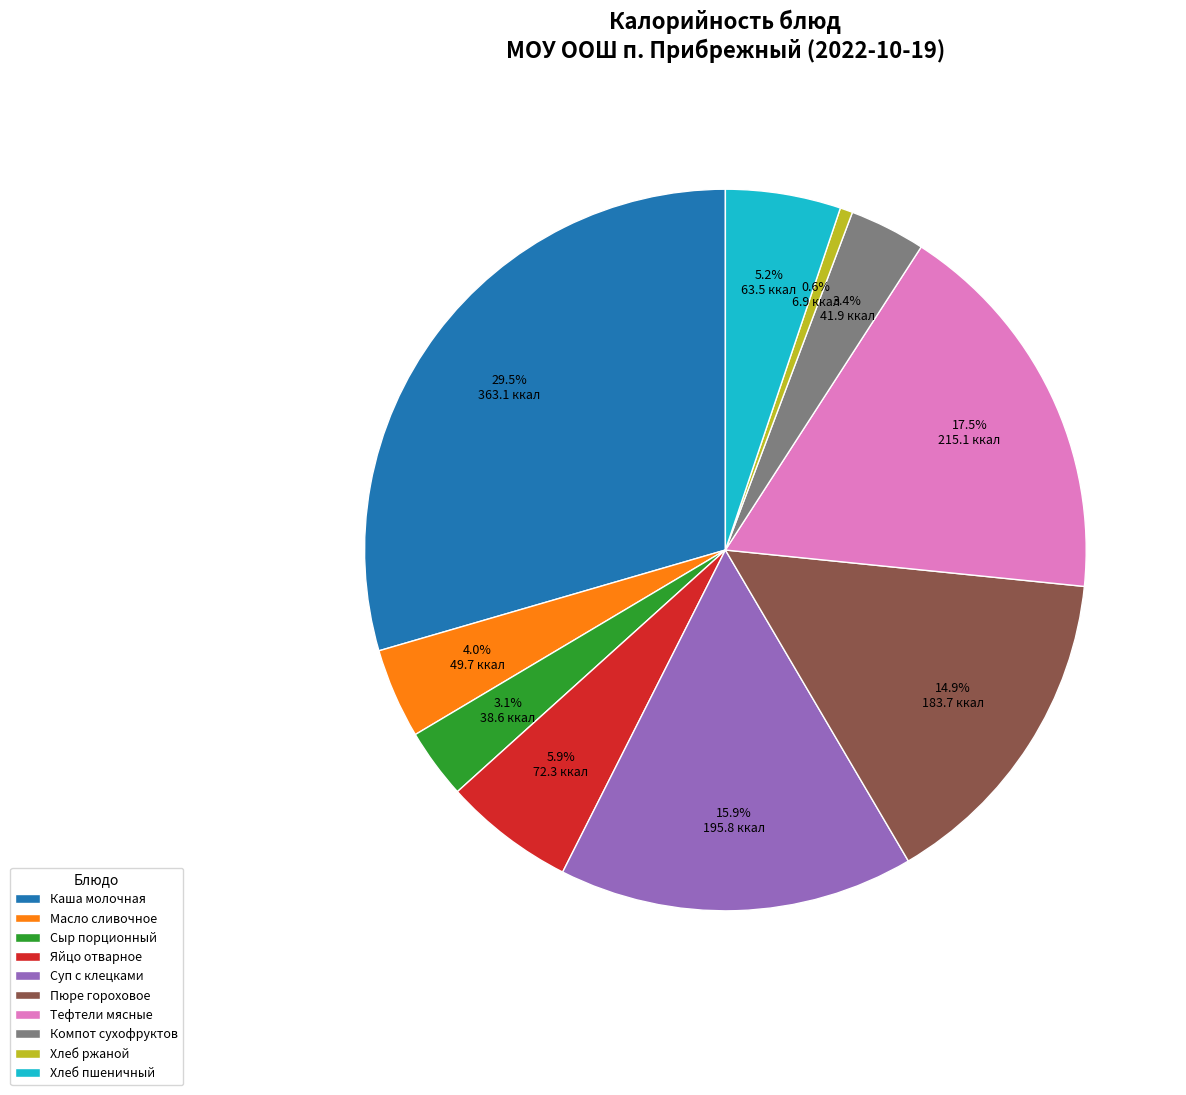

The Суп с клецками slice represents 16% of the pie. True or false?

True